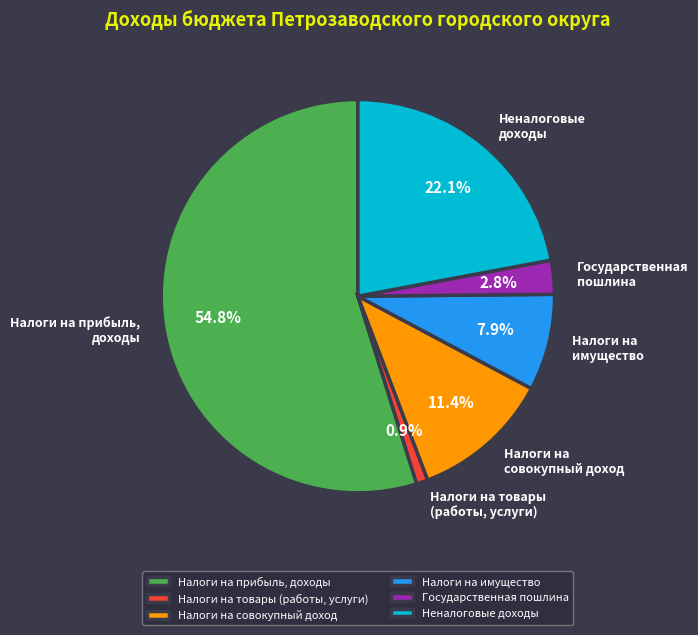

Which category has the biggest portion of the pie?

Налоги на прибыль, доходы